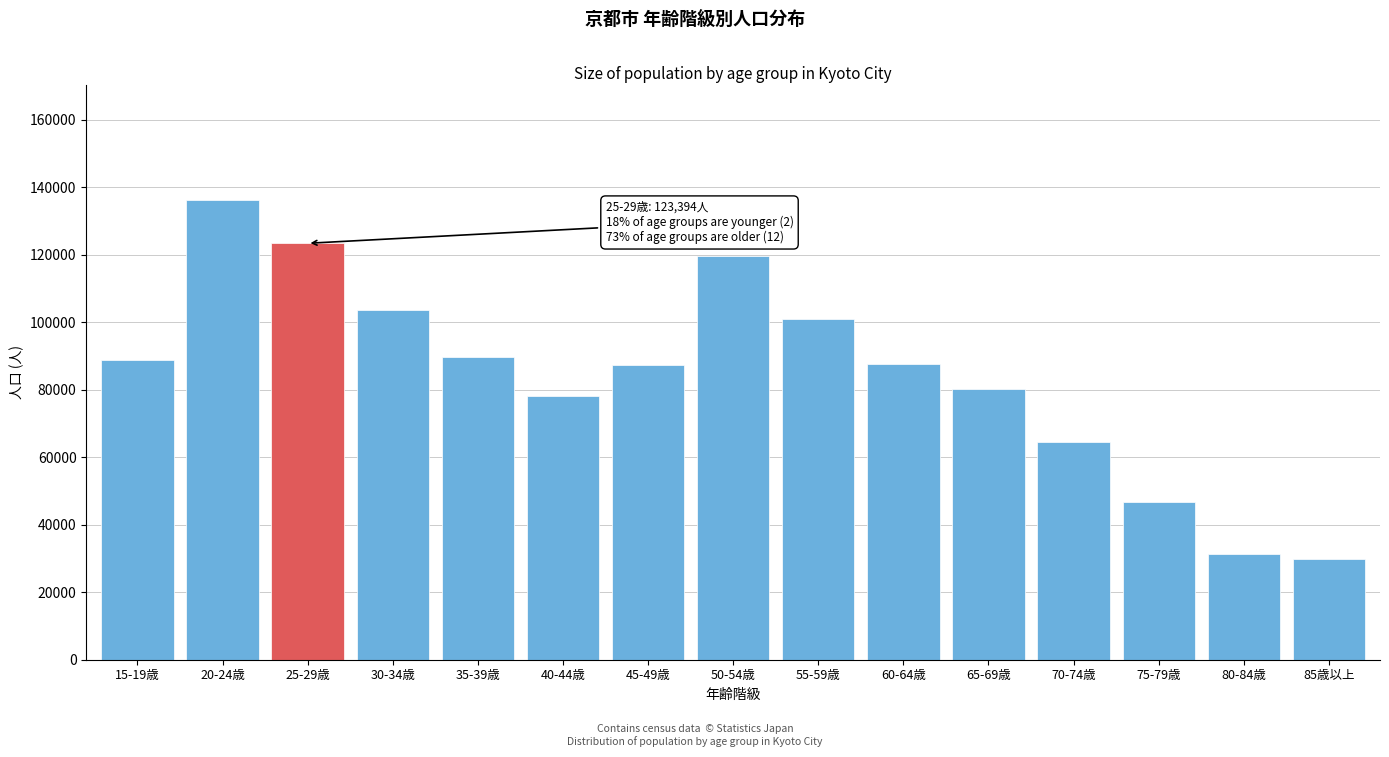

Is it true that the value at 15-19歳 is 144690?

False